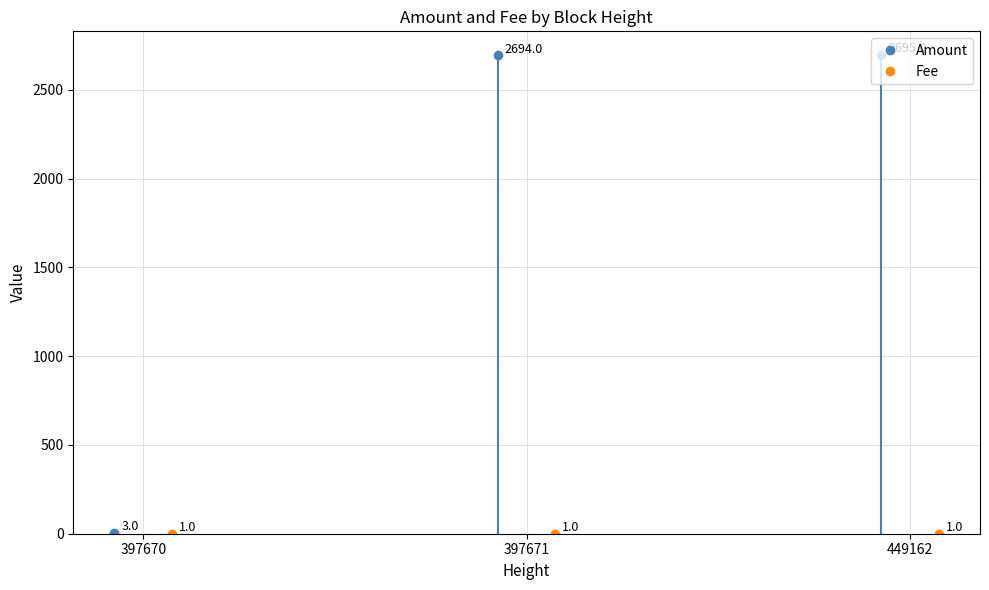

The value of Fee at 449162 is 2. True or false?

False